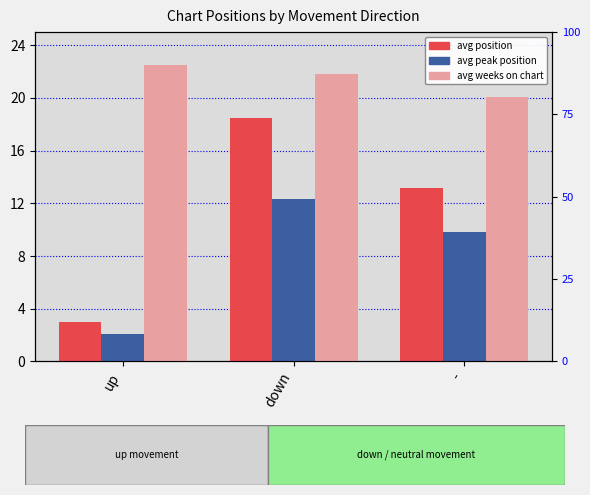

What are all the series names shown in the legend?

avg position, avg peak position, avg weeks on chart